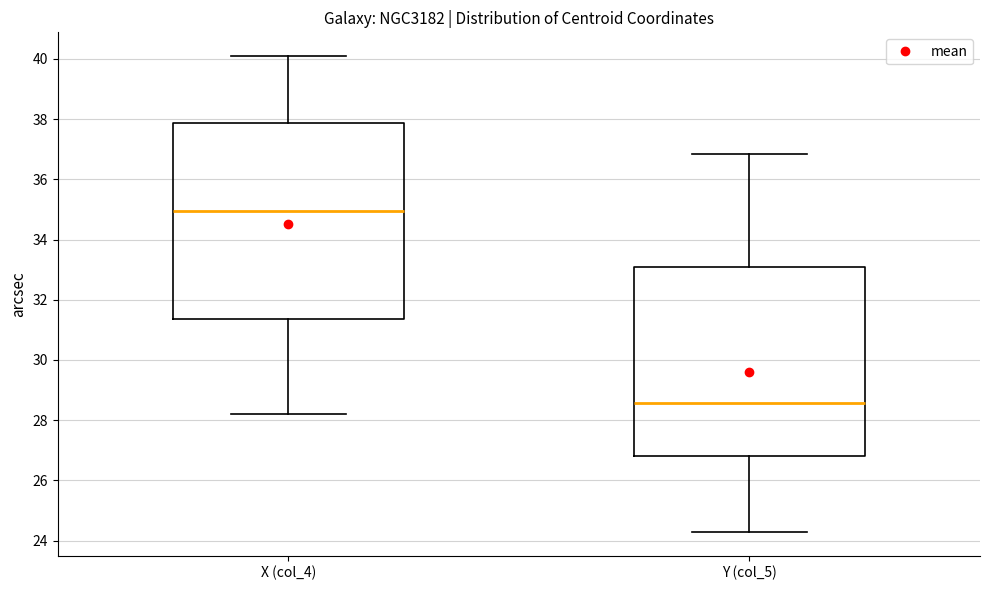

Reading left to right, read every box against the y-axis: the position of its median line, the range the box covers, and the ends of its whiskers. The values are not printed on the chart, so give them approximately, as read against the axis.

X (col_4): median 35.0, box 31.4 to 37.8, whiskers 28.2 to 40.0
Y (col_5): median 28.6, box 26.8 to 33.0, whiskers 24.2 to 36.8